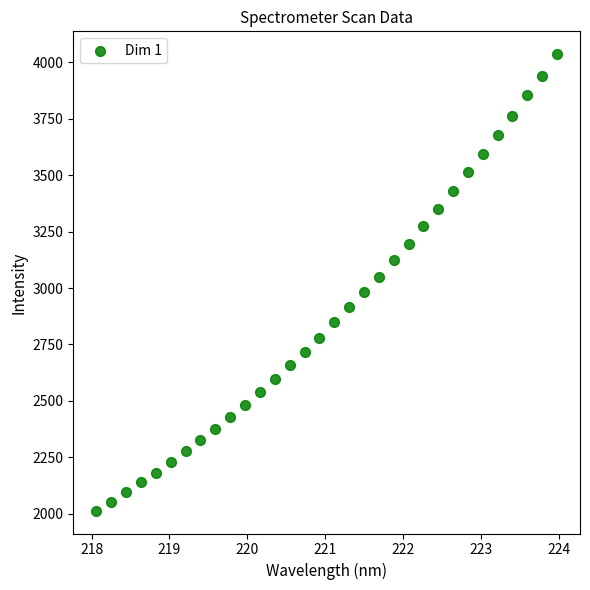

What is the range of X values (max minus min)?

5.9